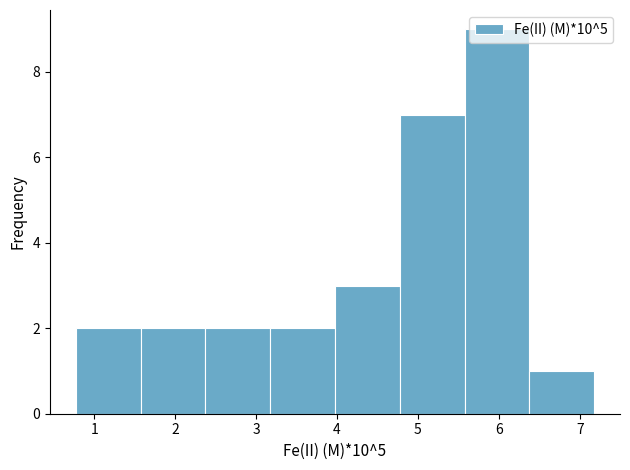

What is the height of the bar covering 1.6 to 2.4 on the x-axis? Neither the bar edges nor the heights are printed on the chart, so give them approximately, as read against the axes.

2